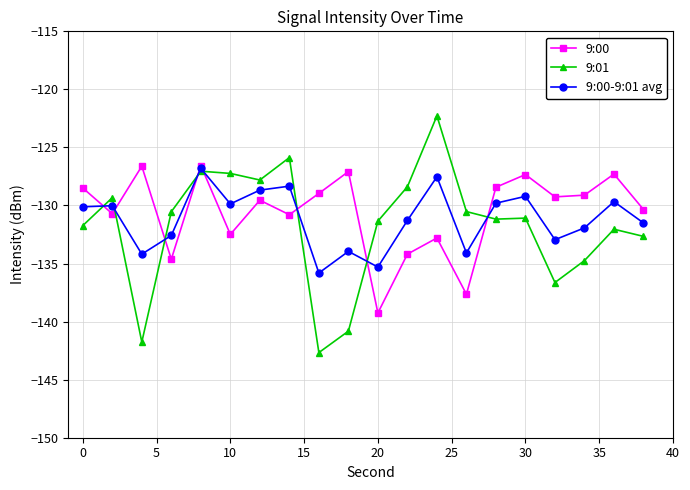

Which series has the widest spread of values?

9:01